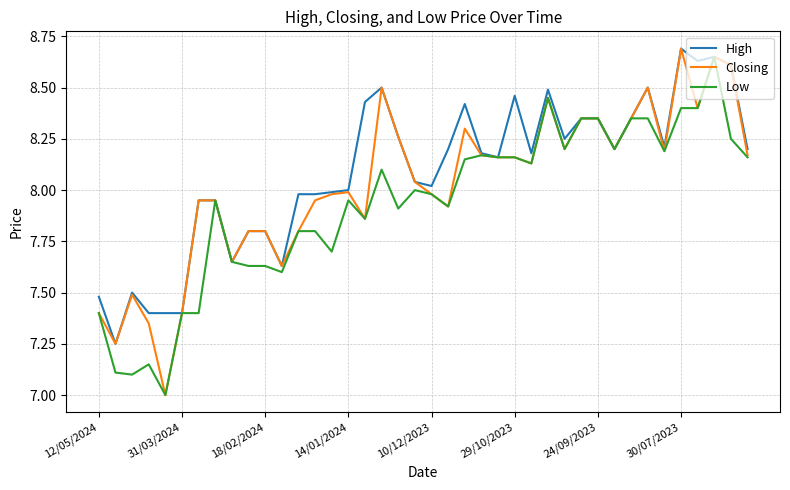

What is the lowest value of the Low series?

7.0